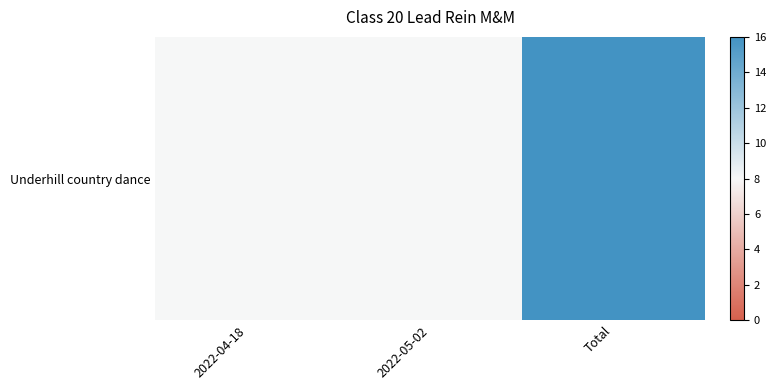

How many data points does each series have?

3